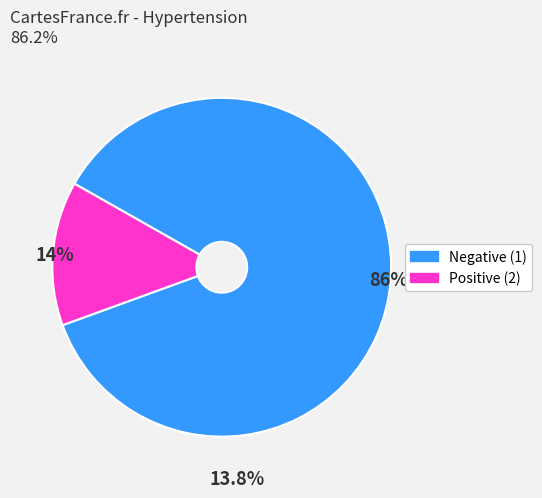

What is the largest slice in the pie chart?

86%